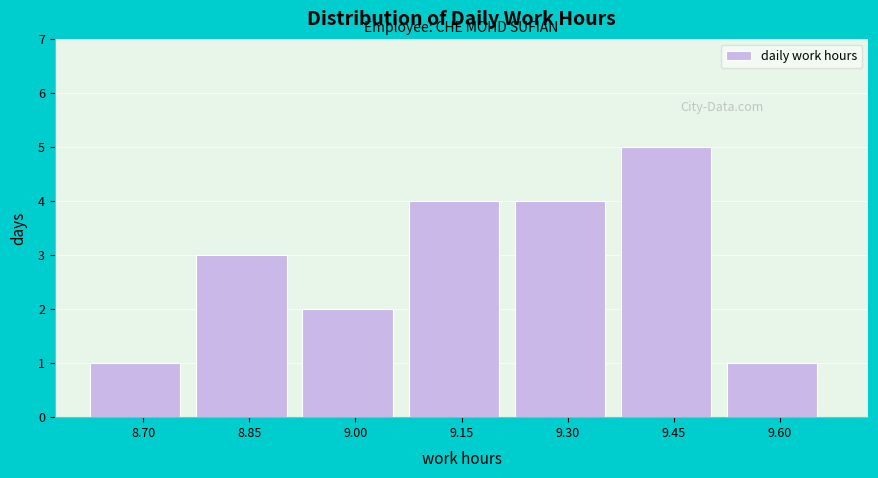

Reading left to right, transcribe all the data shown in this chart.

8.70=1	8.85=3	9.00=2	9.15=4	9.30=4	9.45=5	9.60=1